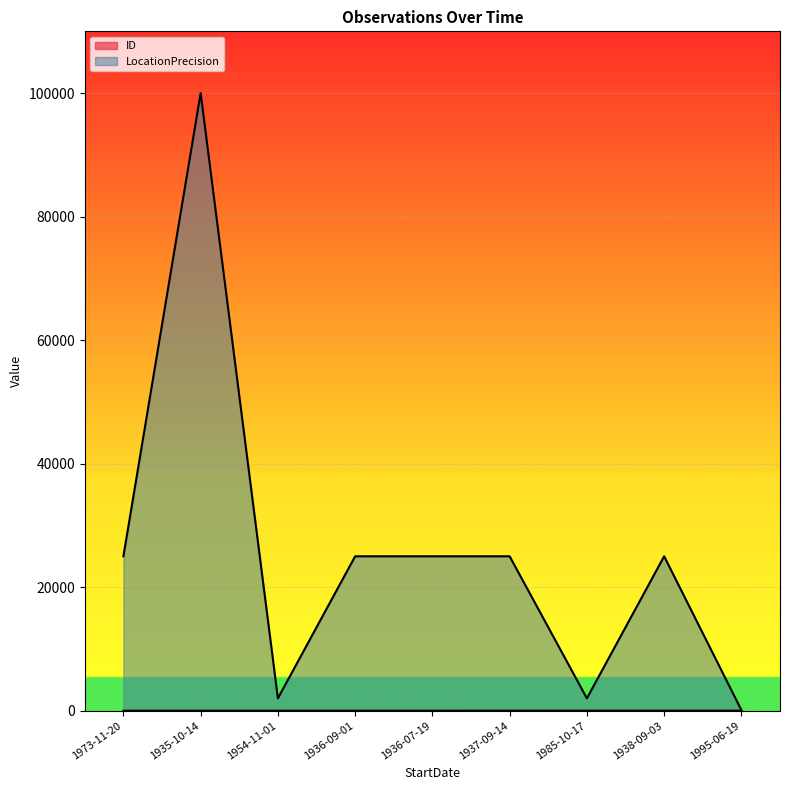

At which category does LocationPrecision reach its first local valley?

1954-11-01